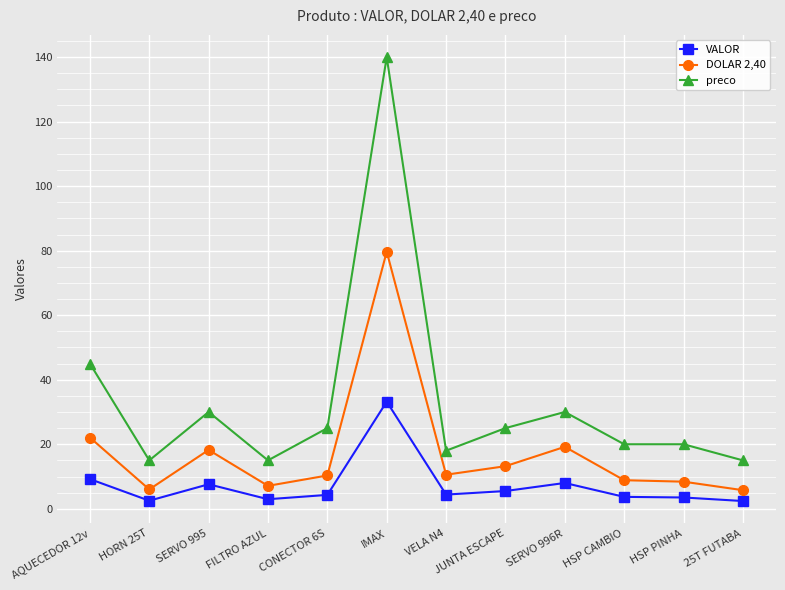

In DOLAR 2,40, how many points are lower than both neighbors (excluding endpoints)?

3